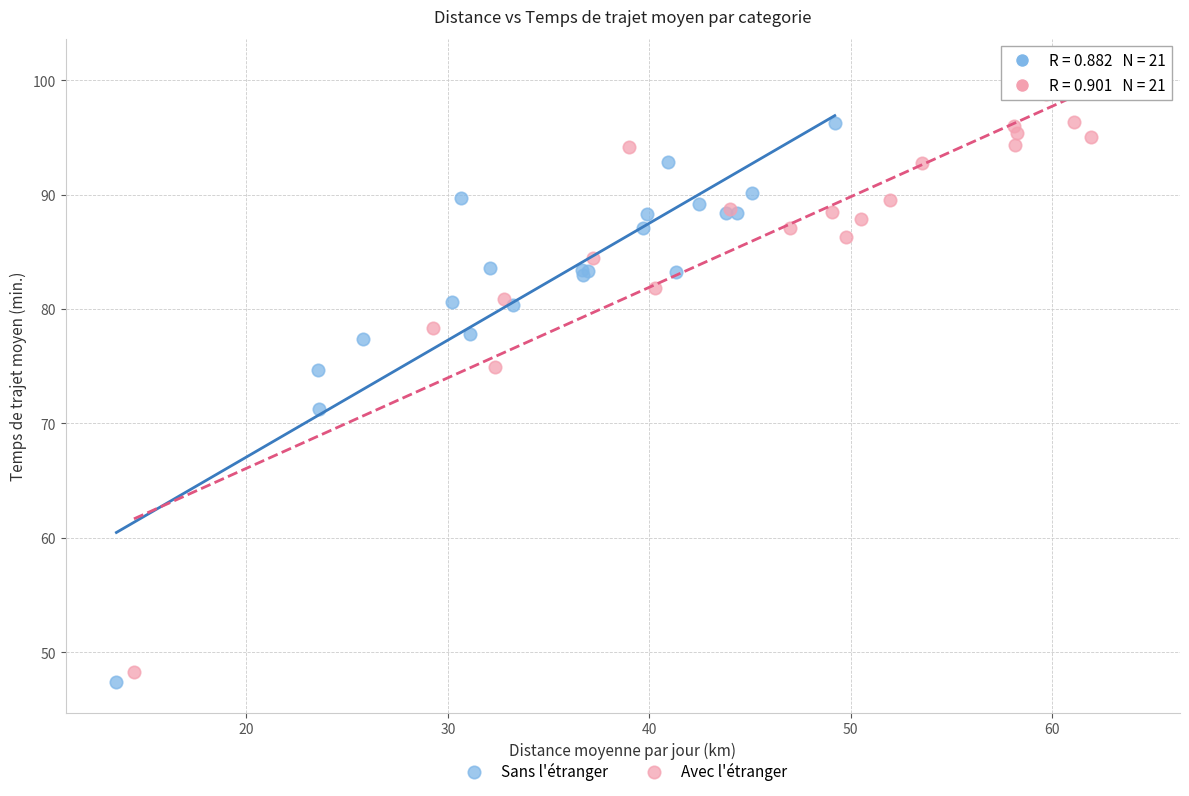

Which series has the largest Y range (max minus min)?

Avec l'étranger